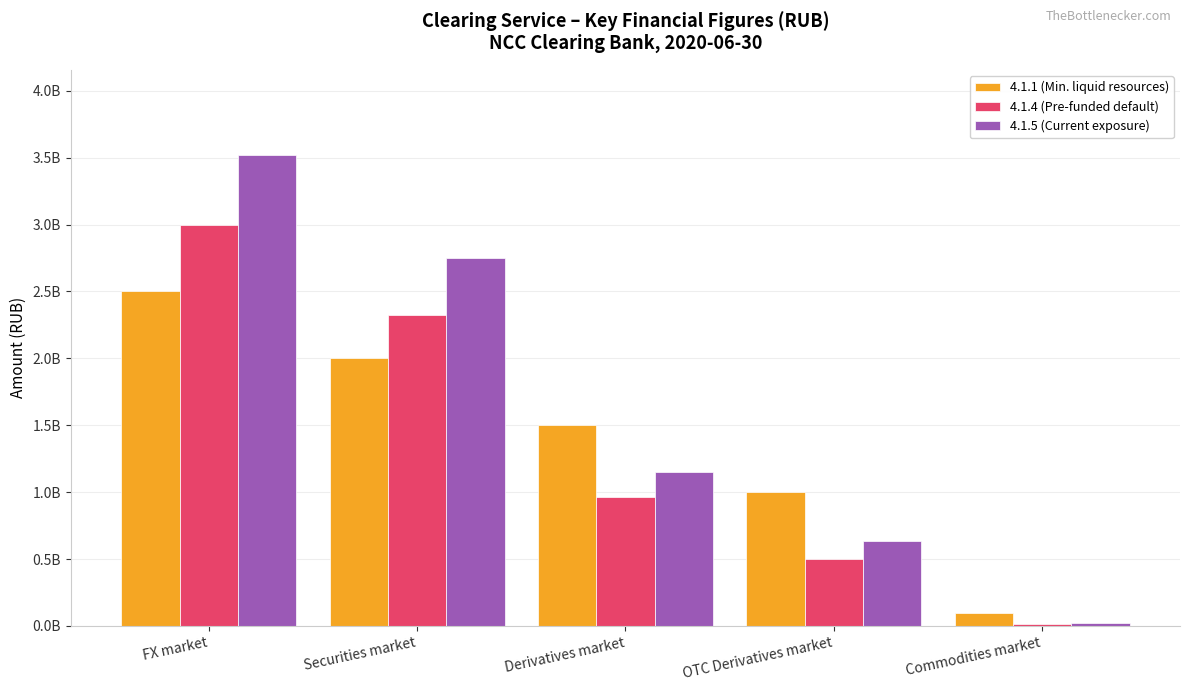

Which series has the widest spread of values?

4.1.5 (Current exposure)